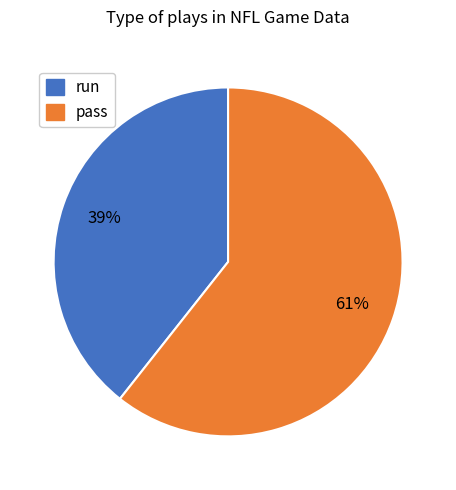

To the nearest percent, what is the average slice percentage?

50%